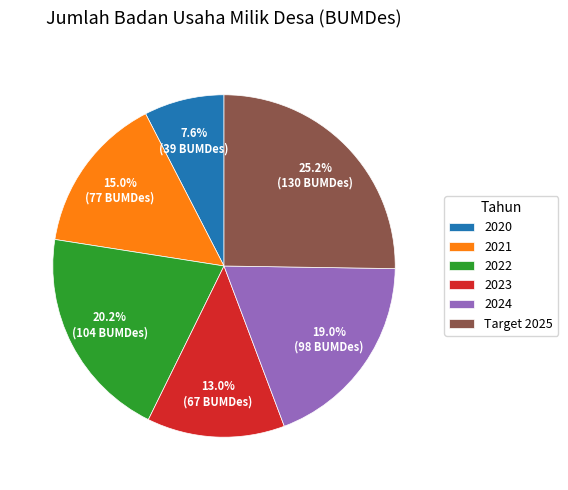

Between 2021 and 2022, which is larger?

2022